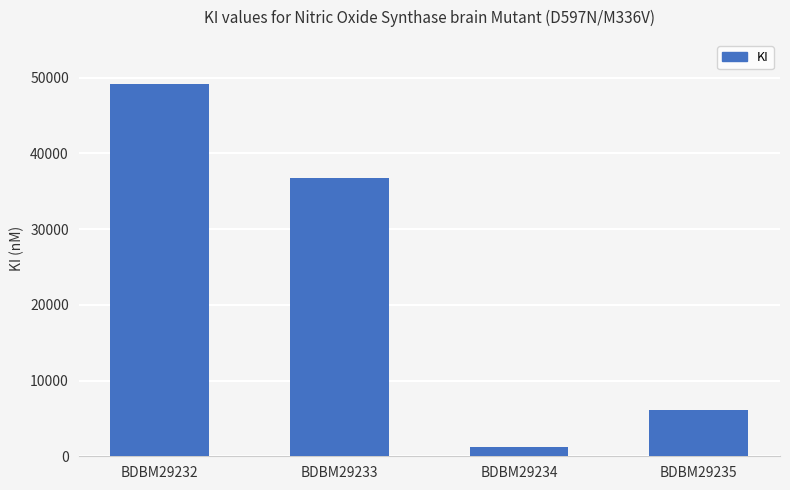

What is the greatest value displayed?

49200